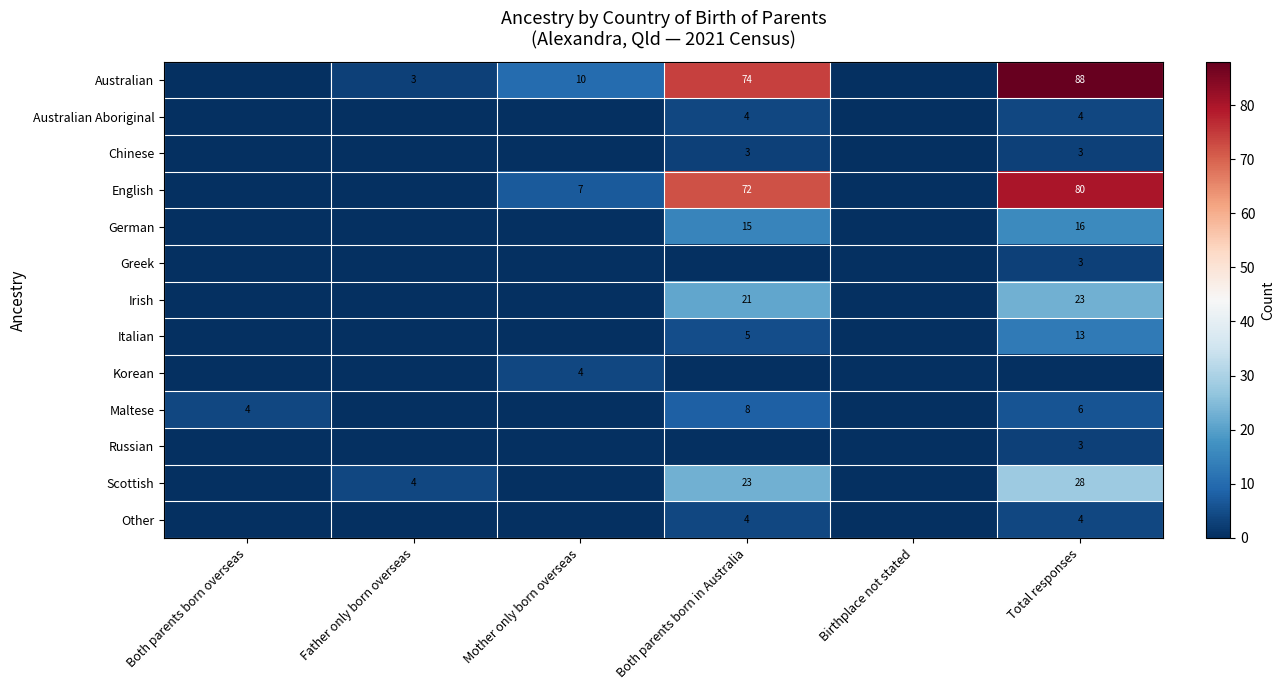

Is it true that Korean equals 1 at Mother only born overseas?

False